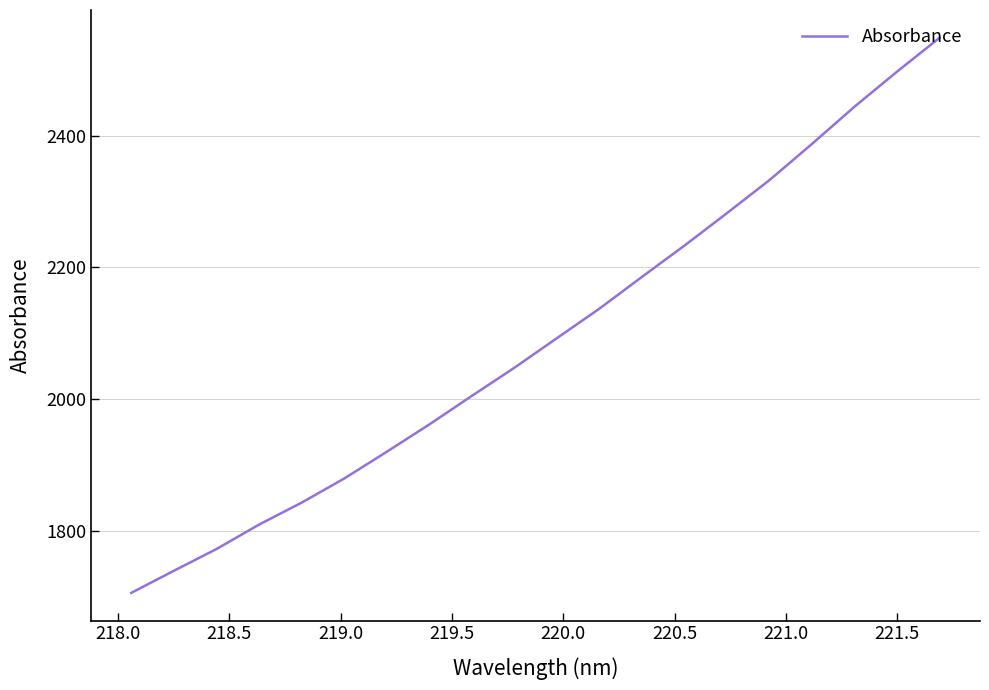

True or false: there are more than 2 points higher than both neighbors.

False